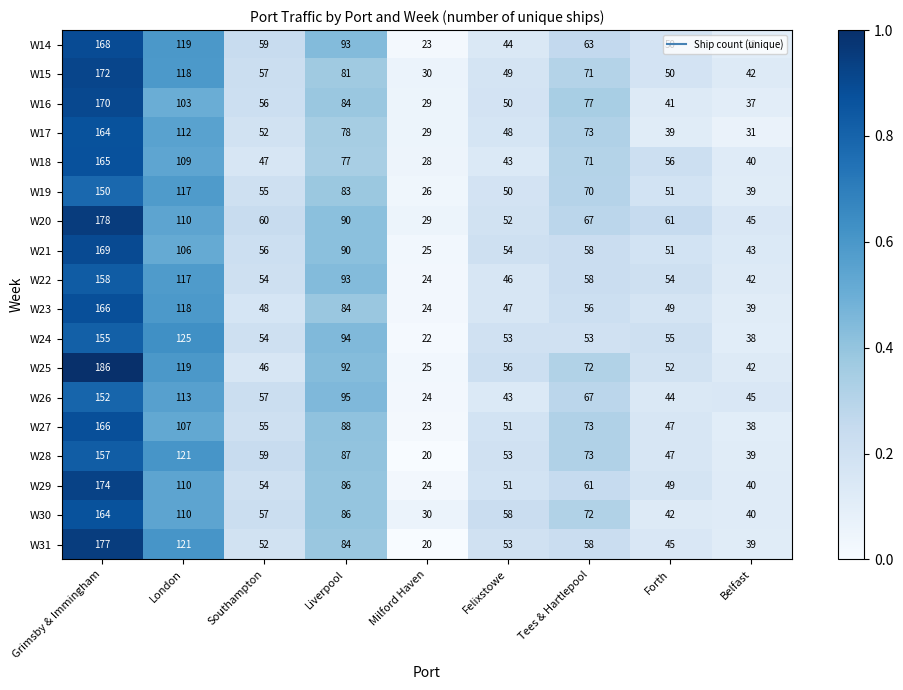

What is the sum of the W30 values at Milford Haven and Grimsby & Immingham?

194